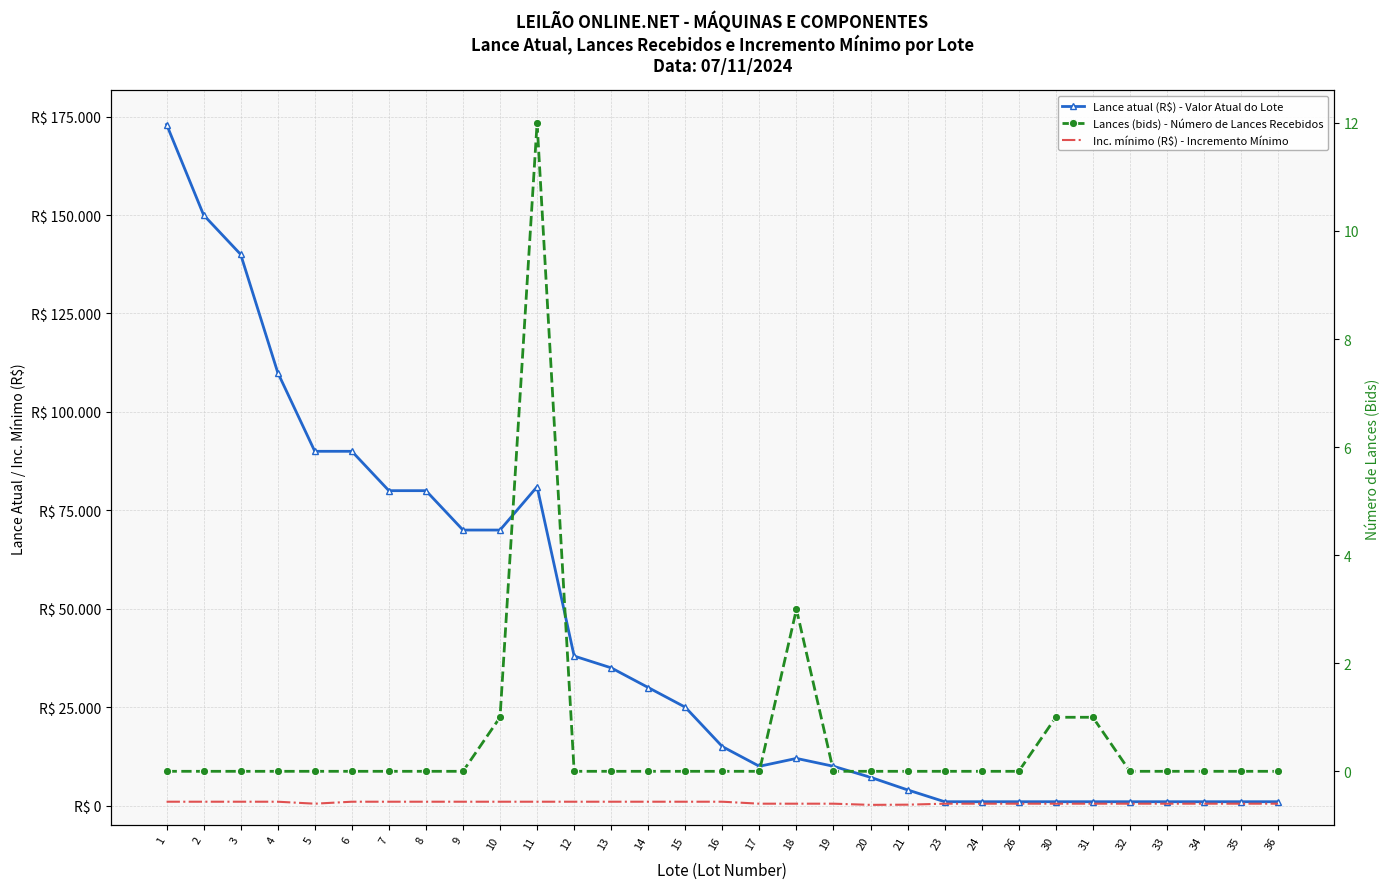

How many interior local valleys does the Lance atual (R$) - Valor Atual do Lote series have?

1